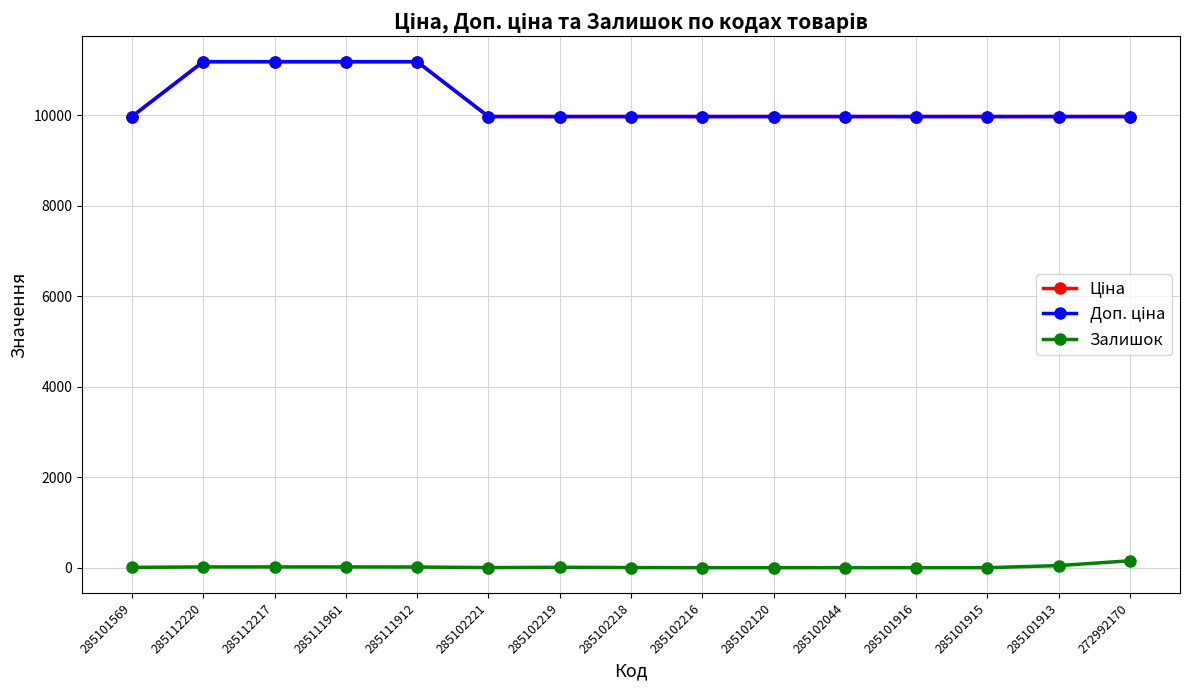

What is the label of the 5th point from the right?

285102044